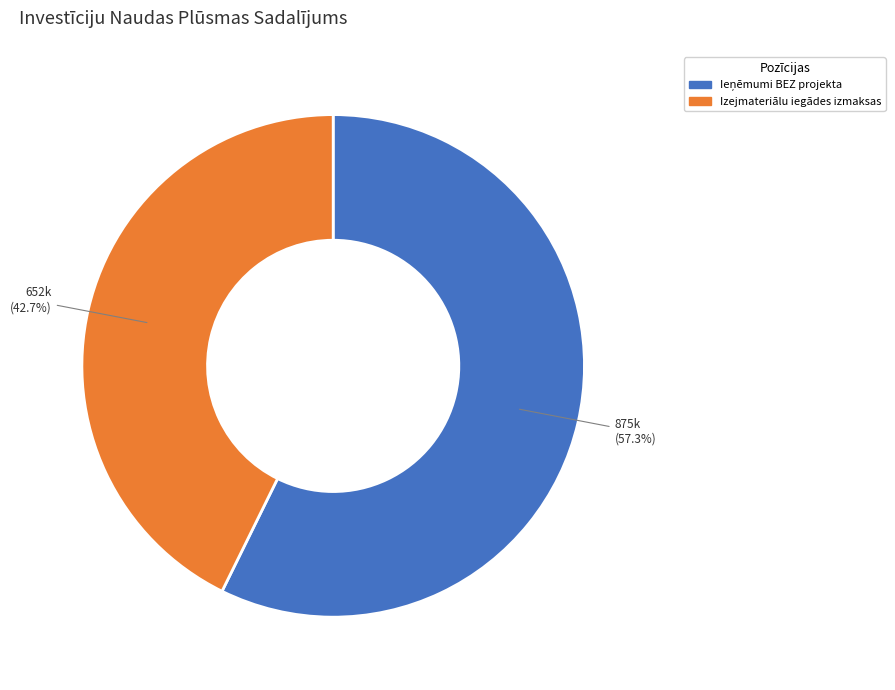

How many slices are in this pie chart?

2